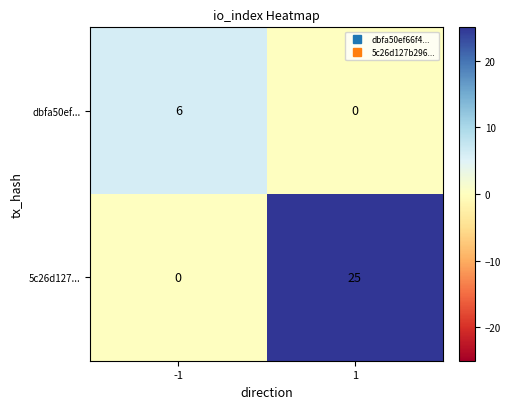

How many data points in 5c26d127... are less than 25?

1